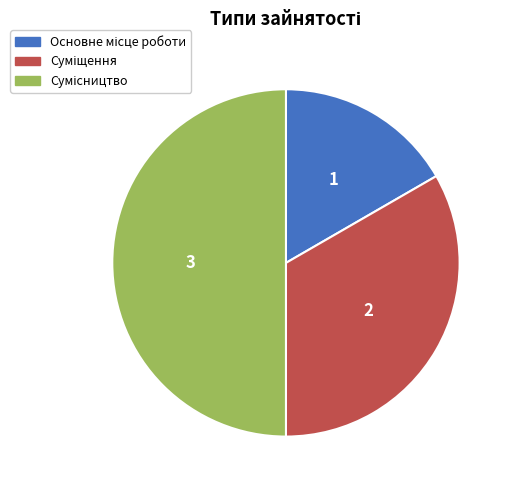

To the nearest percent, what percentage of the pie is Сумісництво?

50%